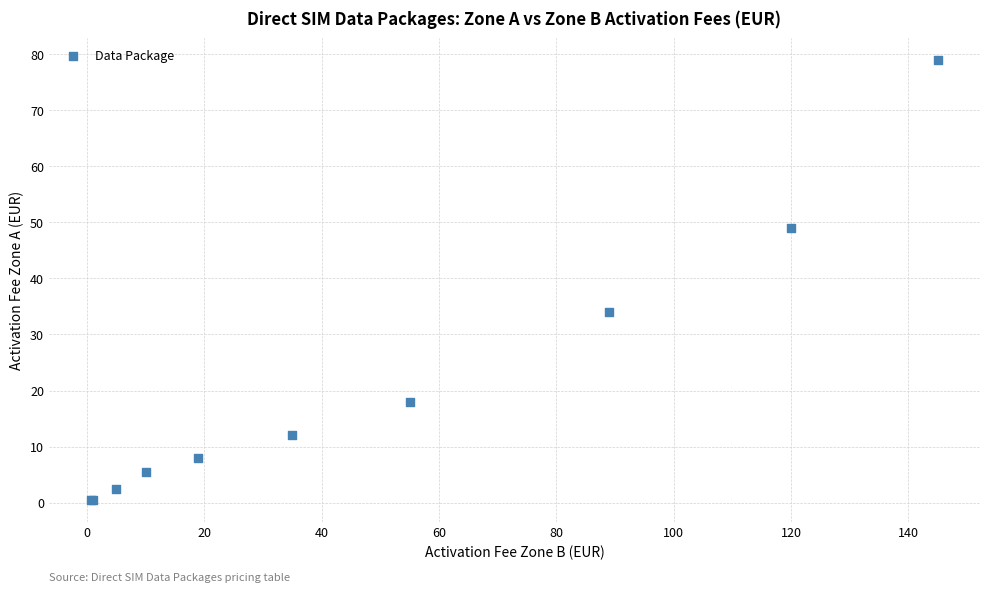

What Y value in the scatter plot is closest to 39?

34.0